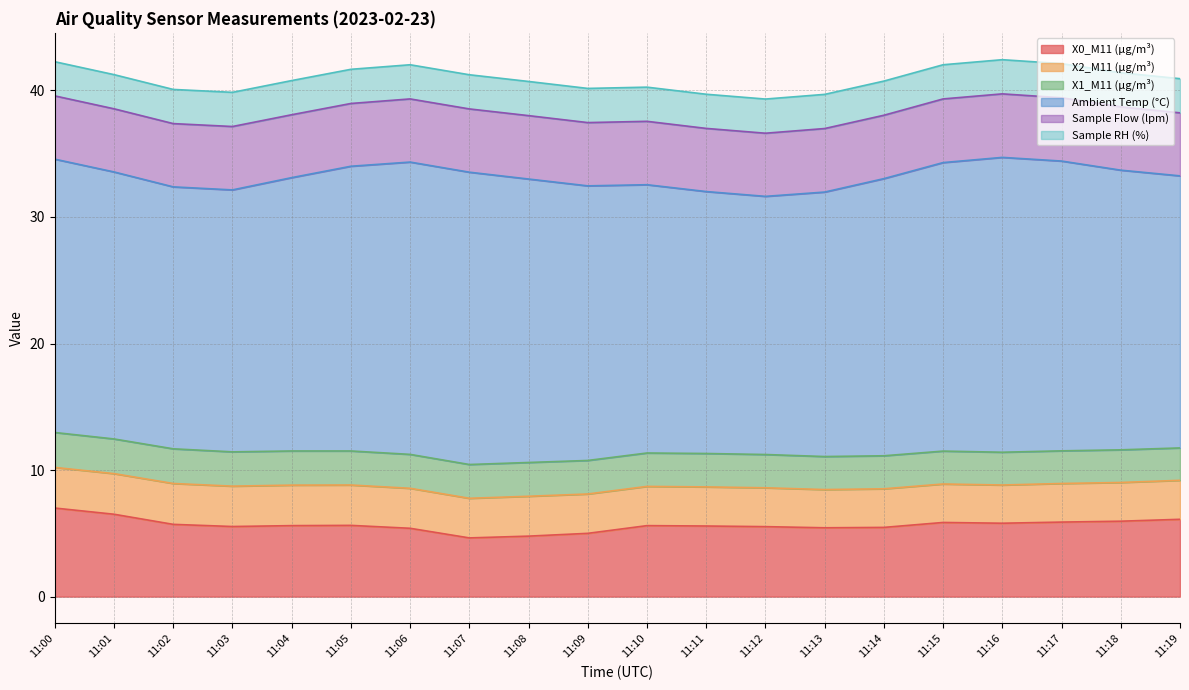

Reading left to right, transcribe all the data shown in this chart.

X0_M11 (μg/m³): 11:00=7.0	11:01=6.5	11:02=5.7	11:03=5.5	11:04=5.6	11:05=5.6	11:06=5.4	11:07=4.6	11:08=4.8	11:09=5.0	11:10=5.6	11:11=5.6	11:12=5.5	11:13=5.4	11:14=5.5	11:15=5.9	11:16=5.8	11:17=5.9	11:18=6.0	11:19=6.1
X2_M11 (μg/m³): 11:00=3.2	11:01=3.2	11:02=3.2	11:03=3.2	11:04=3.2	11:05=3.2	11:06=3.2	11:07=3.1	11:08=3.1	11:09=3.1	11:10=3.1	11:11=3.1	11:12=3.1	11:13=3.0	11:14=3.0	11:15=3.0	11:16=3.0	11:17=3.0	11:18=3.1	11:19=3.1
X1_M11 (μg/m³): 11:00=2.8	11:01=2.7	11:02=2.7	11:03=2.7	11:04=2.7	11:05=2.7	11:06=2.7	11:07=2.7	11:08=2.7	11:09=2.6	11:10=2.6	11:11=2.6	11:12=2.6	11:13=2.6	11:14=2.6	11:15=2.6	11:16=2.6	11:17=2.6	11:18=2.6	11:19=2.6
Ambient Temp (°C): 11:00=21.6	11:01=21.1	11:02=20.7	11:03=20.7	11:04=21.6	11:05=22.5	11:06=23.1	11:07=23.1	11:08=22.4	11:09=21.7	11:10=21.2	11:11=20.7	11:12=20.4	11:13=20.9	11:14=21.9	11:15=22.8	11:16=23.3	11:17=22.9	11:18=22.1	11:19=21.5
Sample Flow (lpm): 11:00=5.0	11:01=5.0	11:02=5.0	11:03=5.0	11:04=5.0	11:05=5.0	11:06=5.0	11:07=5.0	11:08=5.0	11:09=5.0	11:10=5.0	11:11=5.0	11:12=5.0	11:13=5.0	11:14=5.0	11:15=5.0	11:16=5.0	11:17=5.0	11:18=5.0	11:19=5.0
Sample RH (%): 11:00=2.7	11:01=2.7	11:02=2.7	11:03=2.7	11:04=2.7	11:05=2.7	11:06=2.7	11:07=2.7	11:08=2.7	11:09=2.7	11:10=2.7	11:11=2.7	11:12=2.7	11:13=2.7	11:14=2.7	11:15=2.7	11:16=2.7	11:17=2.7	11:18=2.7	11:19=2.7